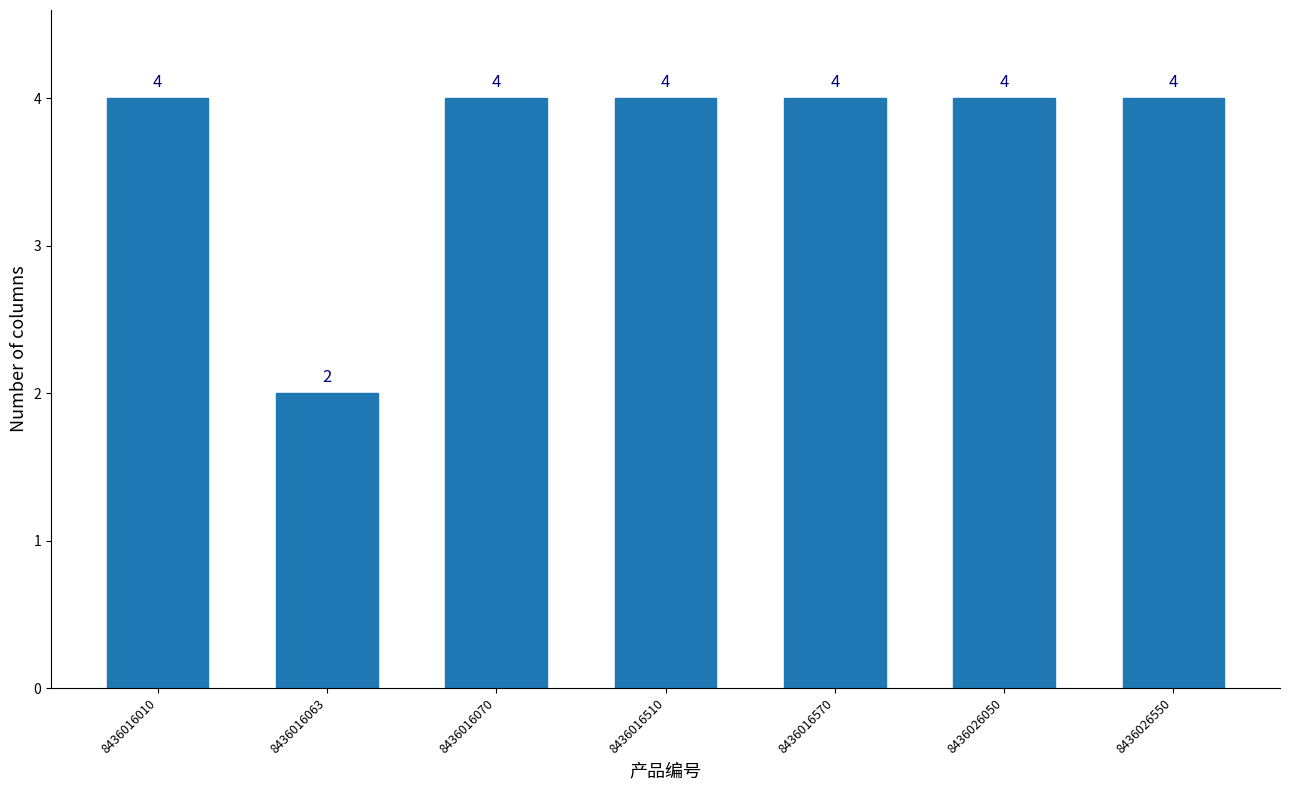

Reading left to right, what are all the values shown in this chart?

8436016010=4	8436016063=2	8436016070=4	8436016510=4	8436016570=4	8436026050=4	8436026550=4